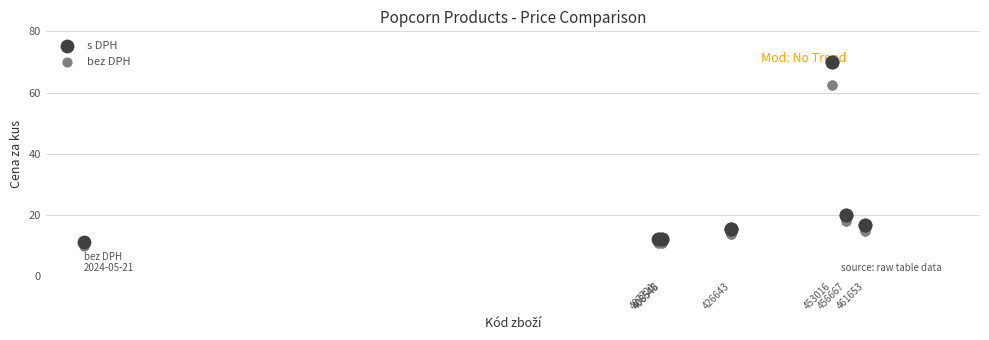

What are all the series names shown in the legend?

s DPH, bez DPH